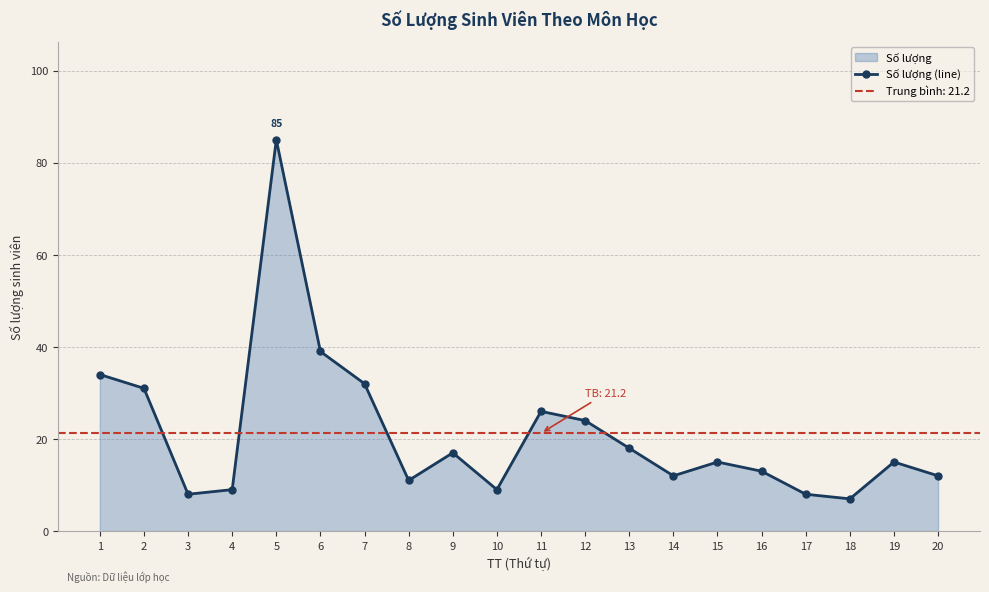

Where is Số lượng (line) nearest to the value 46?

6